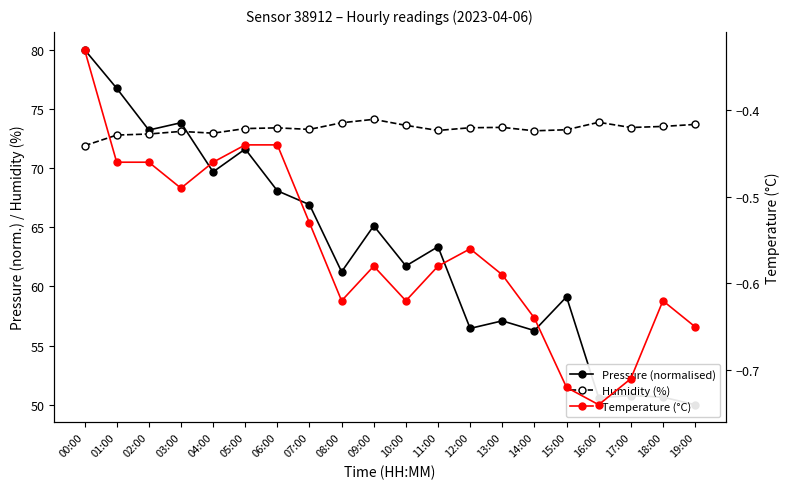

List the labels in order of Pressure (normalised) value, largest first.

00:00, 01:00, 03:00, 02:00, 05:00, 04:00, 06:00, 07:00, 09:00, 11:00, 10:00, 08:00, 15:00, 13:00, 12:00, 14:00, 17:00, 18:00, 16:00, 19:00